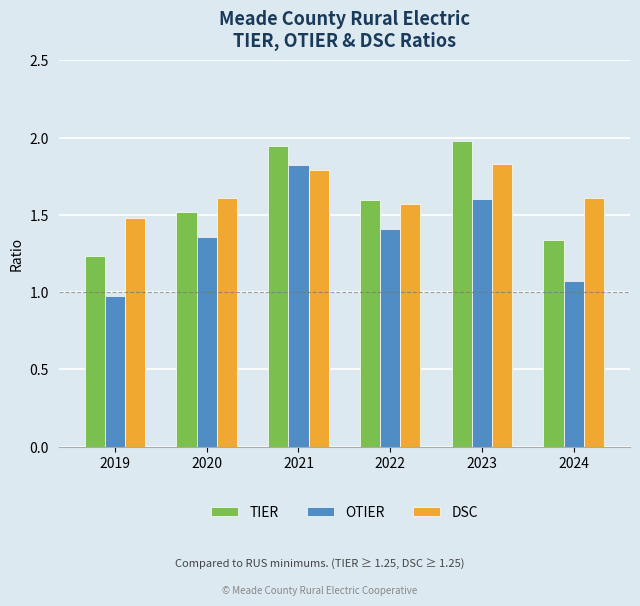

The value of DSC at 2022 is 0.6. True or false?

False